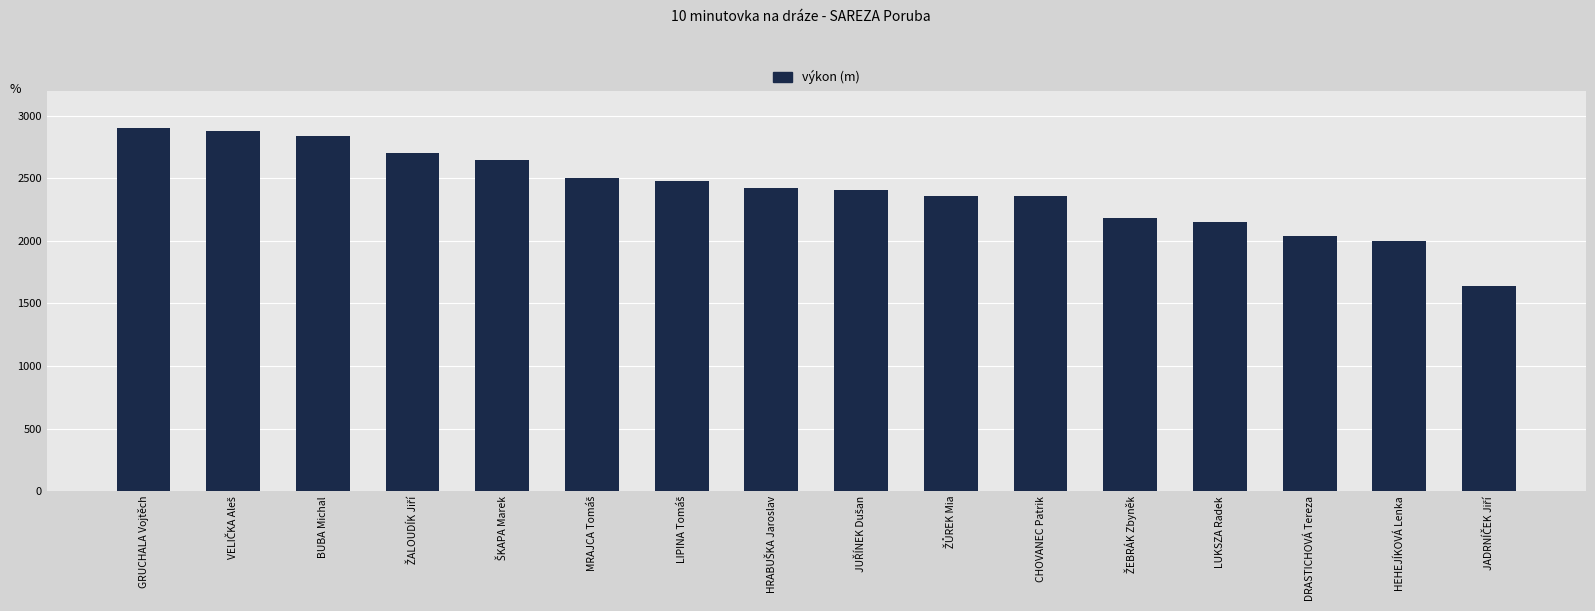

Read the value at CHOVANEC Patrik.

2355